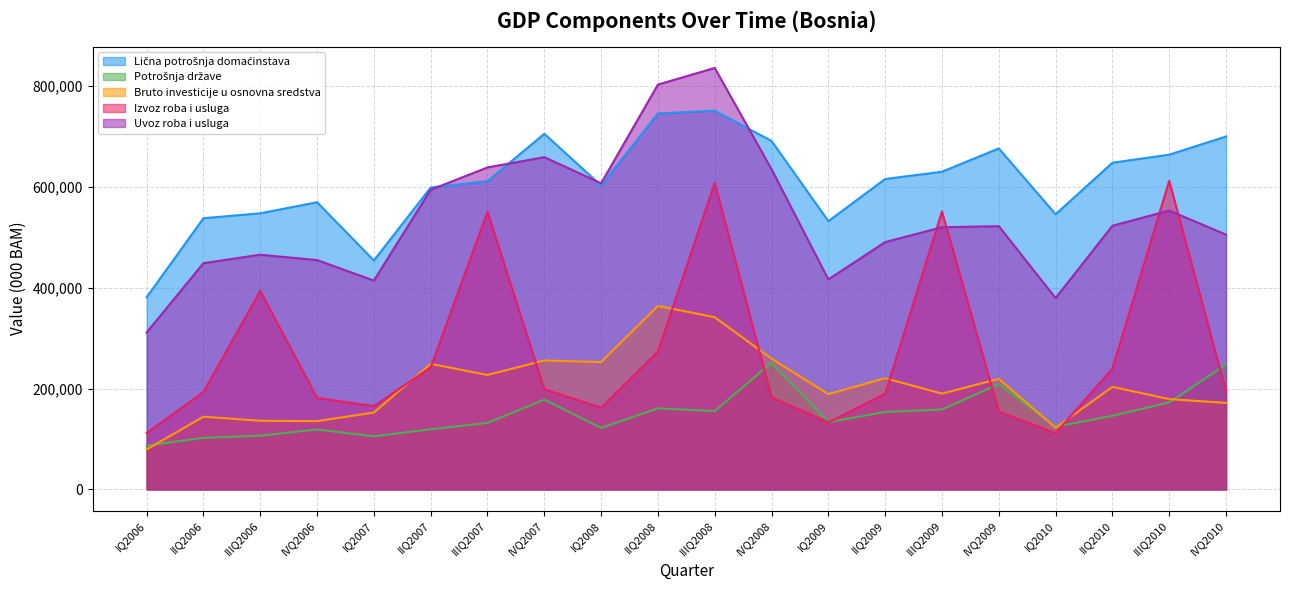

True or false: Bruto investicije u osnovna sredstva and Uvoz roba i usluga intersect in this chart.

False